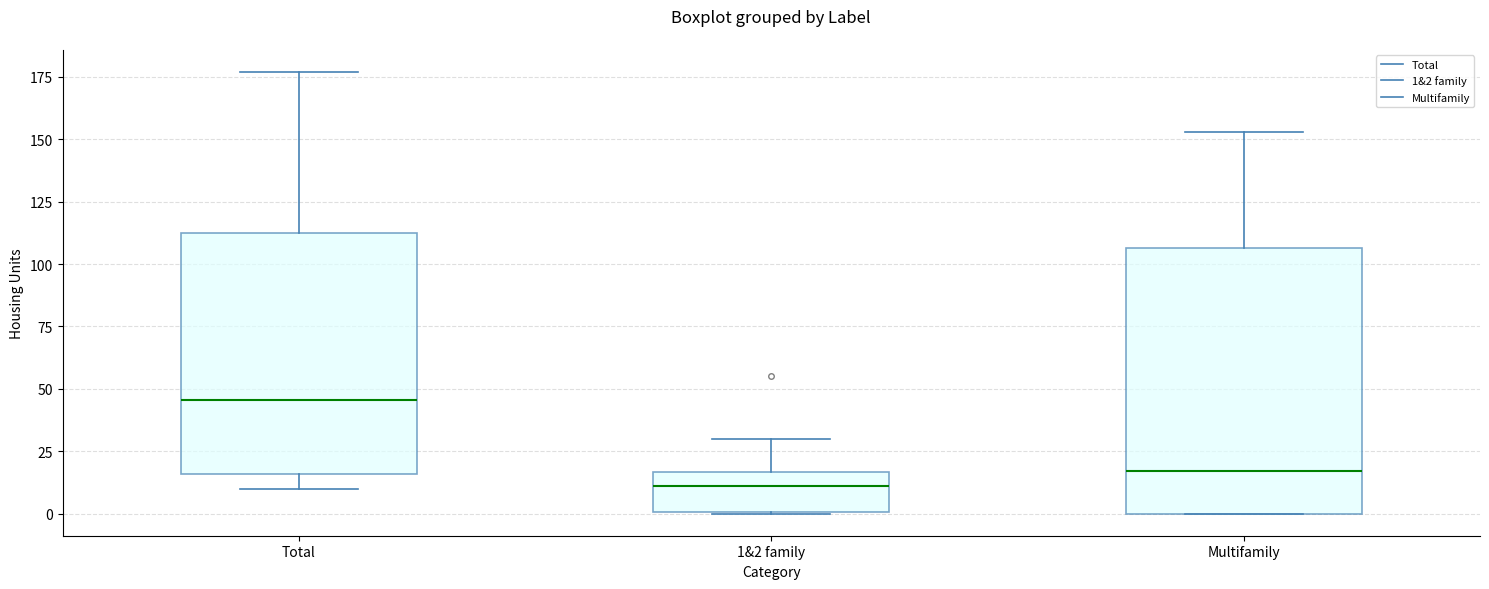

Reading left to right, transcribe this box plot: for each box, give where its median line is, the range the box spans, and where its two whiskers end, as read against the y-axis. The values are not printed on the chart, so give them approximately, as read against the axis.

Total: median 45, box 15 to 115, whiskers 10 to 175
1&2 family: median 10, box 0 to 15, whiskers 0 to 30
Multifamily: median 15, box 0 to 105, whiskers 0 to 155